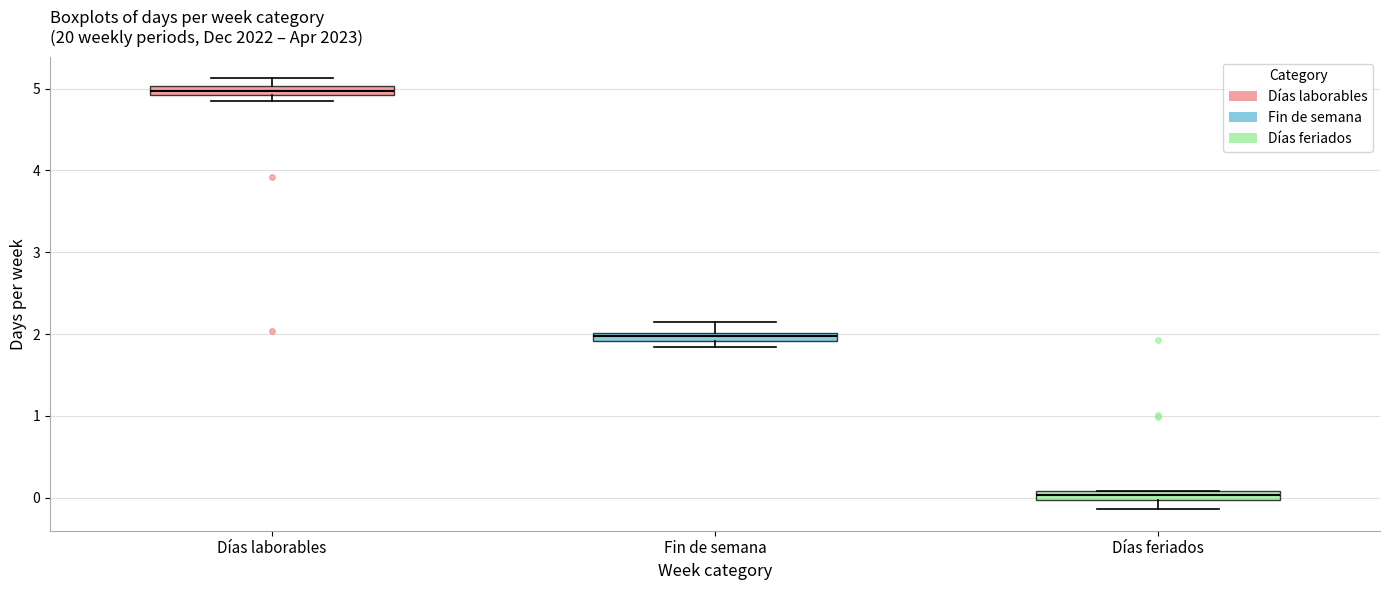

Where is the lower edge of the box for Fin de semana on the y-axis? The values are not printed on the chart, so give them approximately, as read against the axis.

1.9